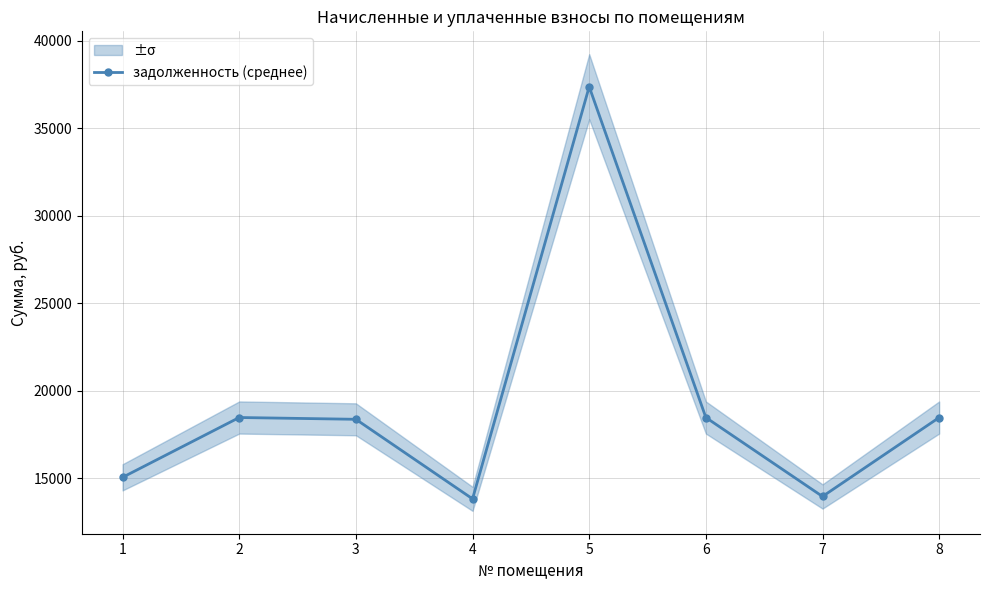

What is the smallest value displayed?

13810.8